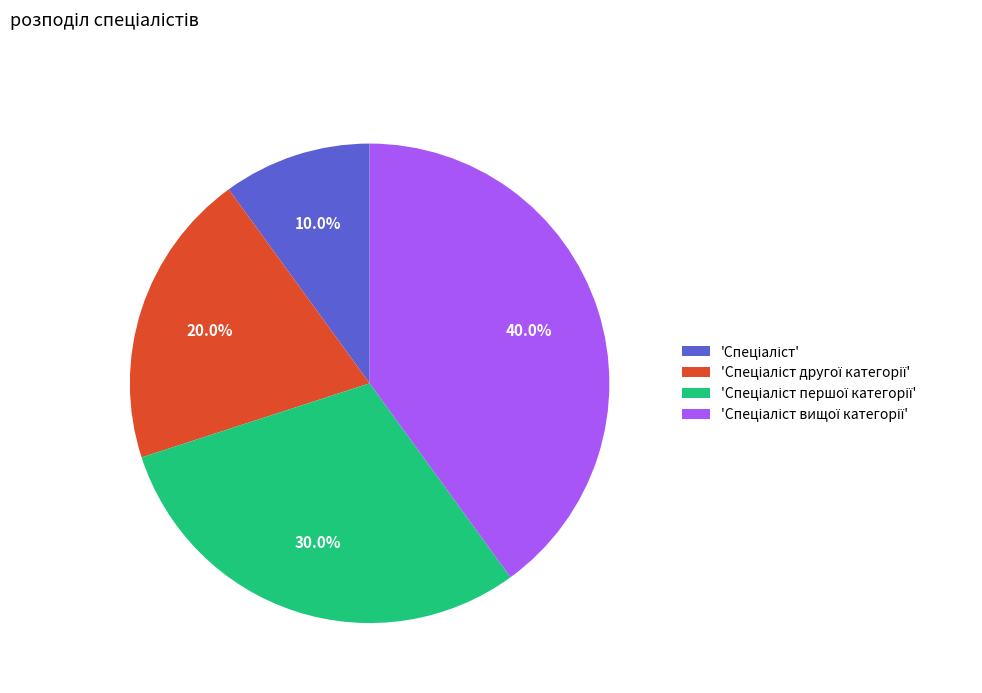

To the nearest percent, what is the average slice percentage?

25%